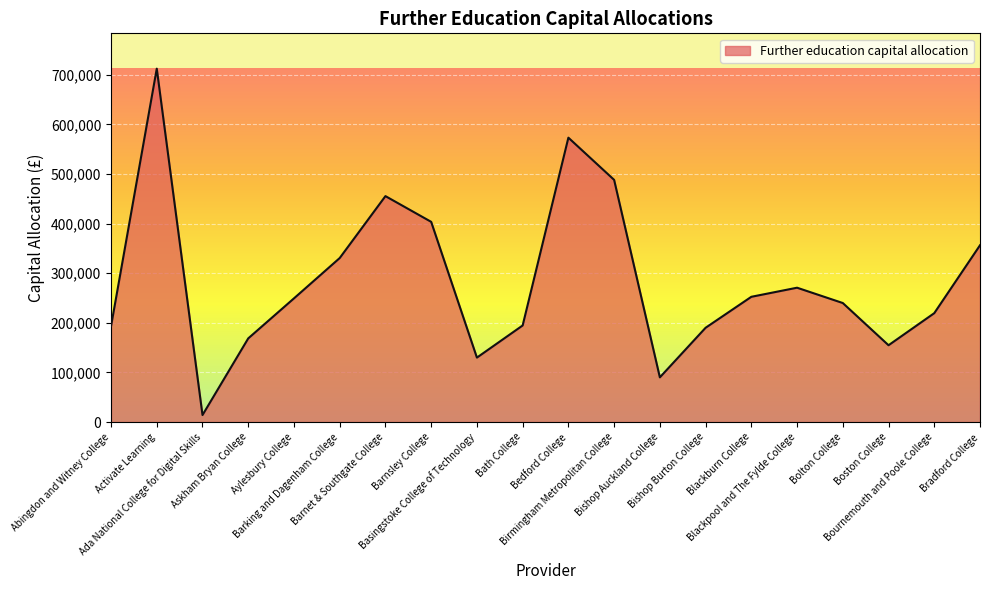

Where is the data nearest to the value 363328?

Bradford College